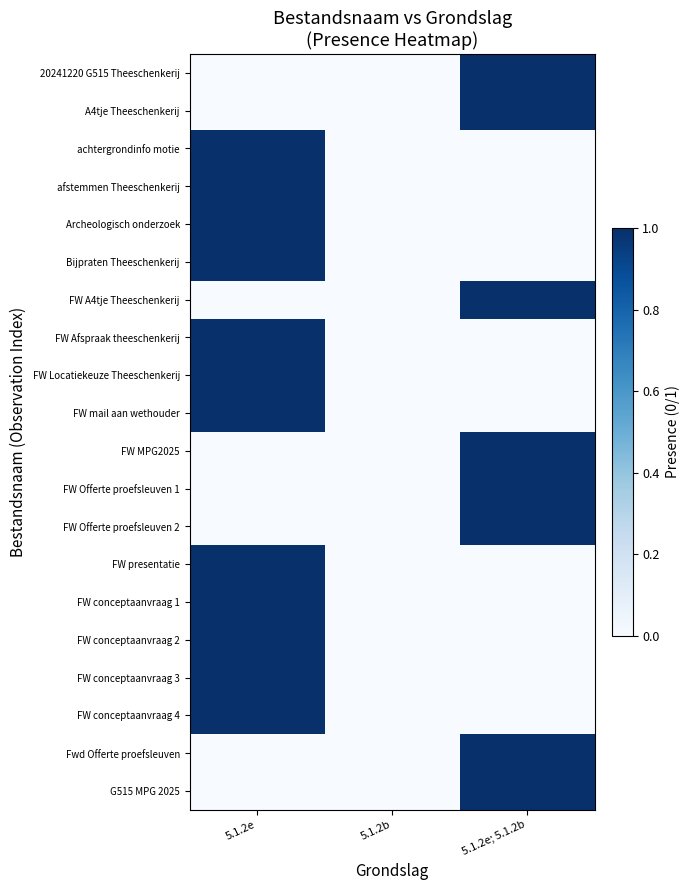

Which series has the largest total across all categories?

20241220 G515 Theeschenkerij